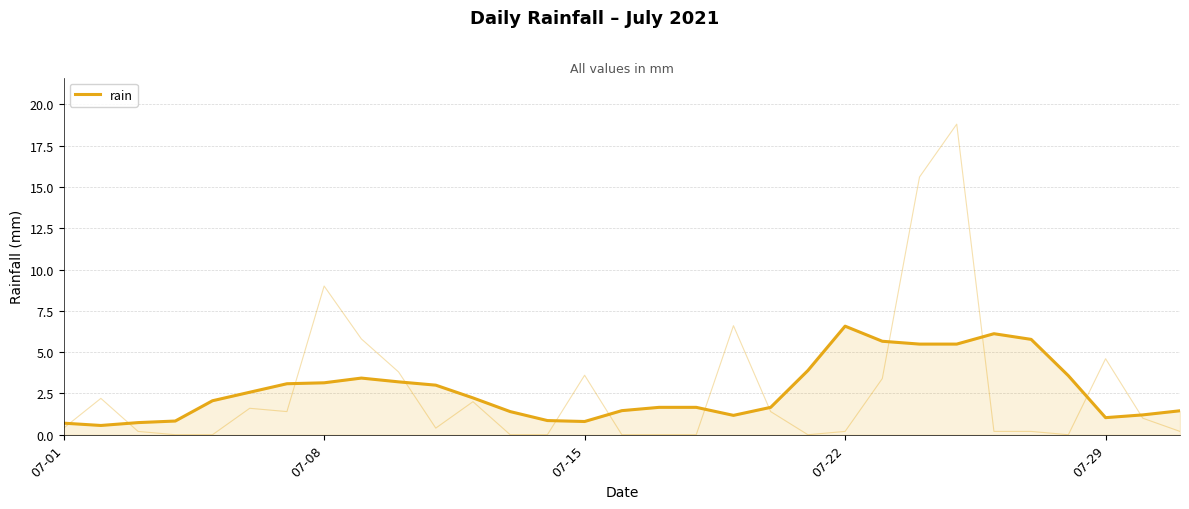

Which has a higher value, 7 or 30?

7